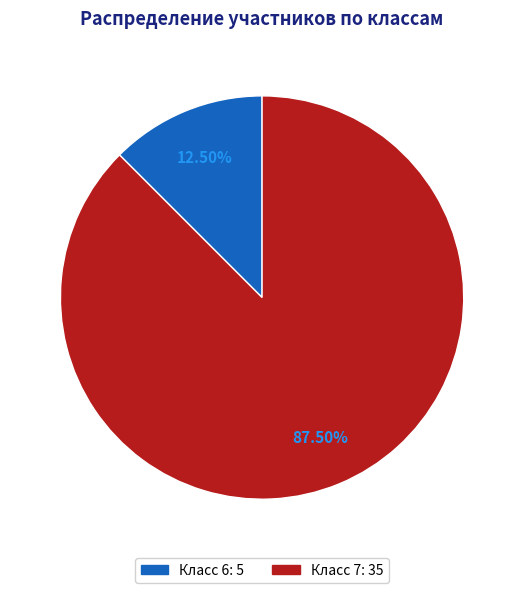

Is there any slice that represents more than half of the pie?

Yes